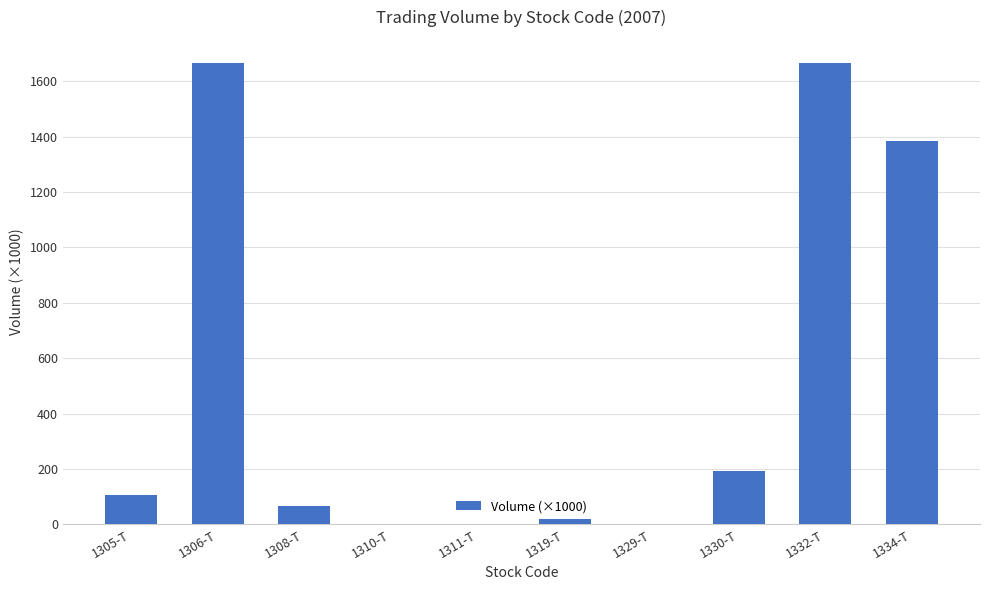

What is the sum of the values at 1332-T and 1330-T?

1859.2